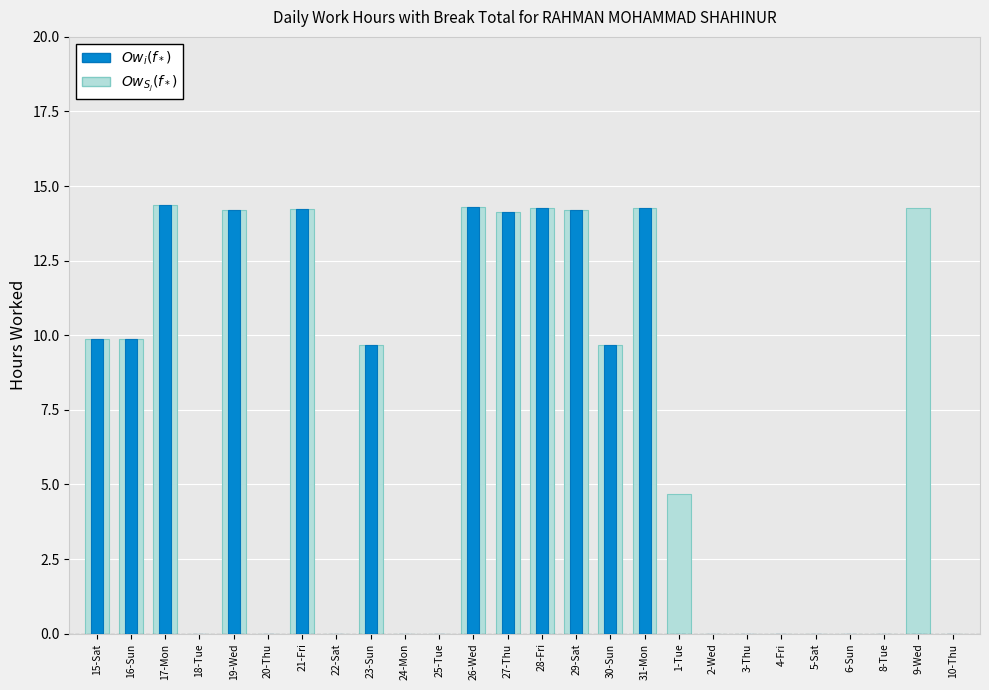

What are all the series names shown in the legend?

$Ow_{S_j}(f_*)$, $Ow_i(f_*)$